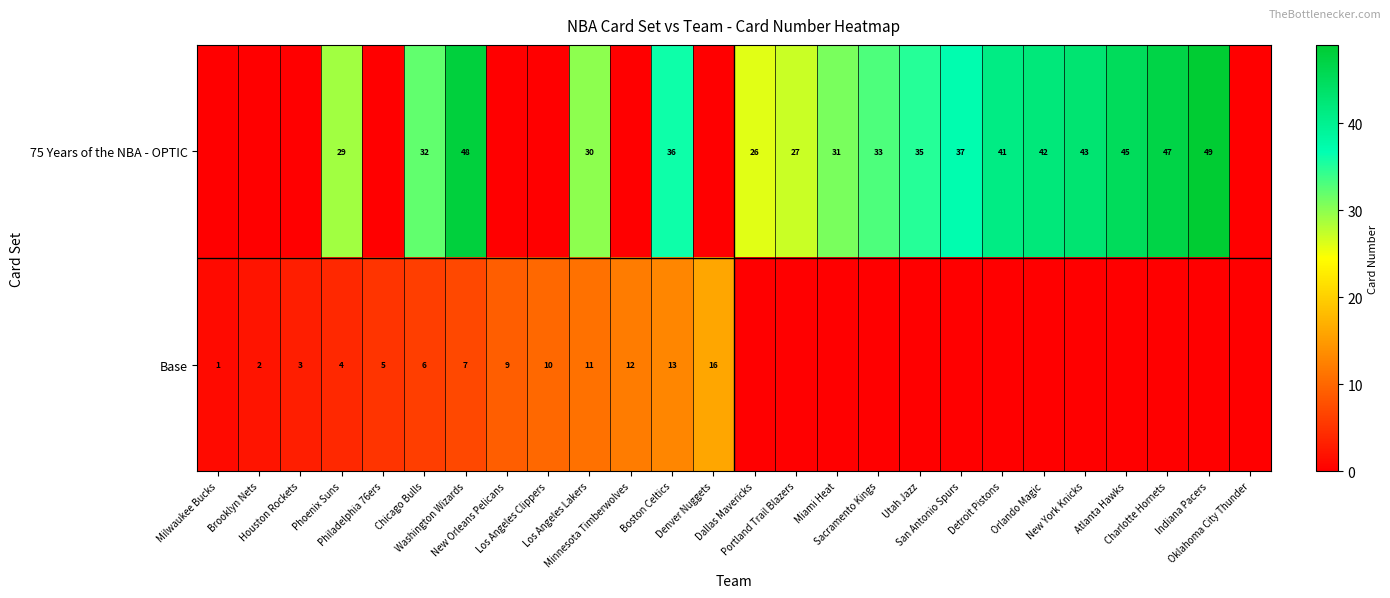

At which label is Base closest to 8?

Washington Wizards